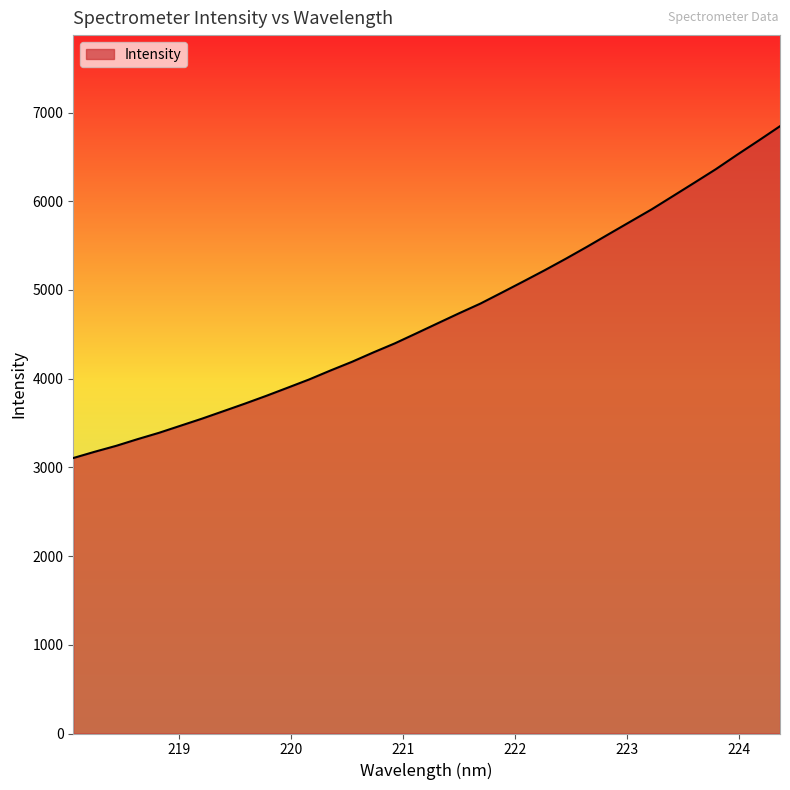

What is the minimum value shown in the chart?

3105.5